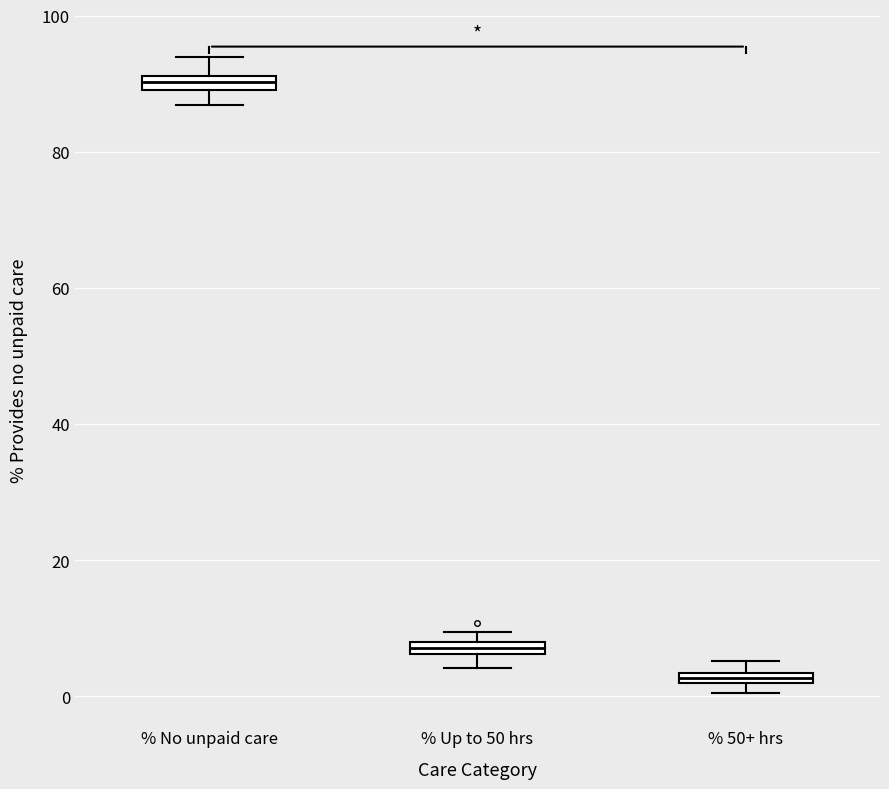

Where is the upper edge of the box for % No unpaid care on the y-axis? The values are not printed on the chart, so give them approximately, as read against the axis.

92